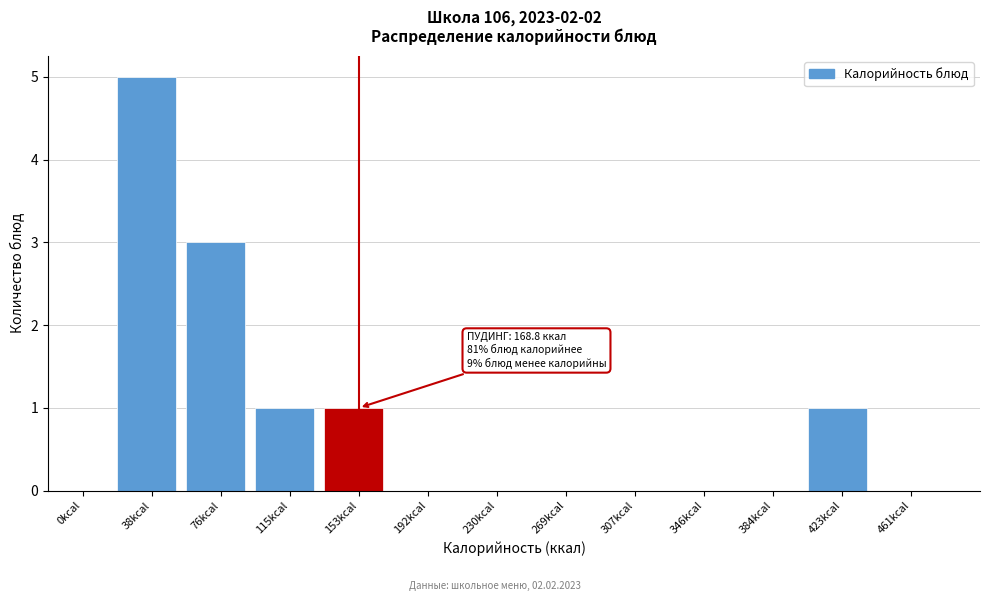

Reading left to right, transcribe all the data shown in this chart.

0kcal=0	38kcal=5	76kcal=3	115kcal=1	153kcal=1	192kcal=0	230kcal=0	269kcal=0	307kcal=0	346kcal=0	384kcal=0	423kcal=1	461kcal=0